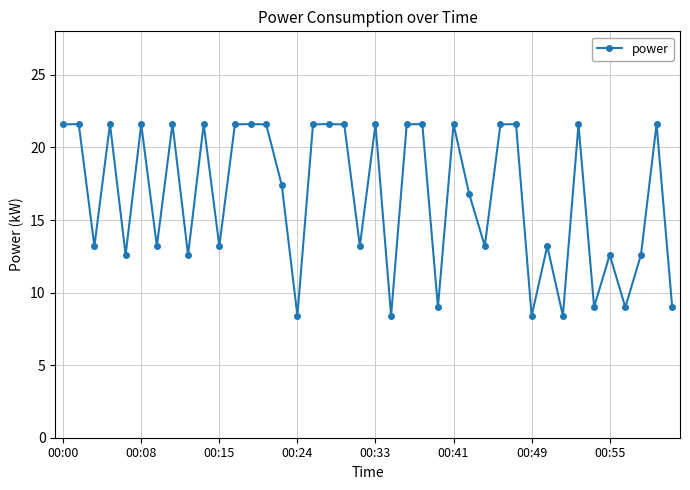

How many lines are shown in the chart?

1